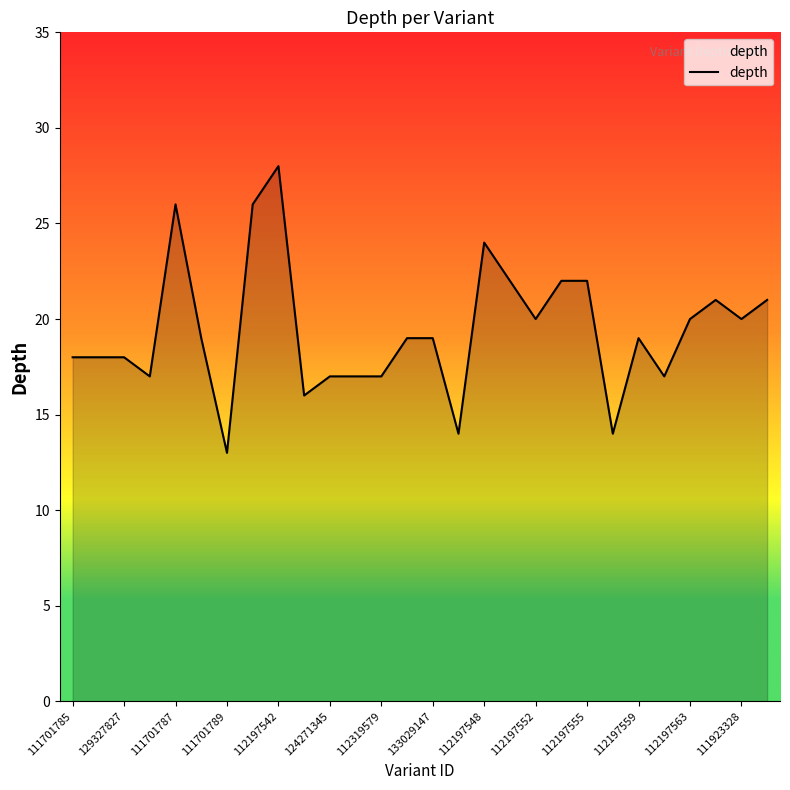

What is the average value?

19